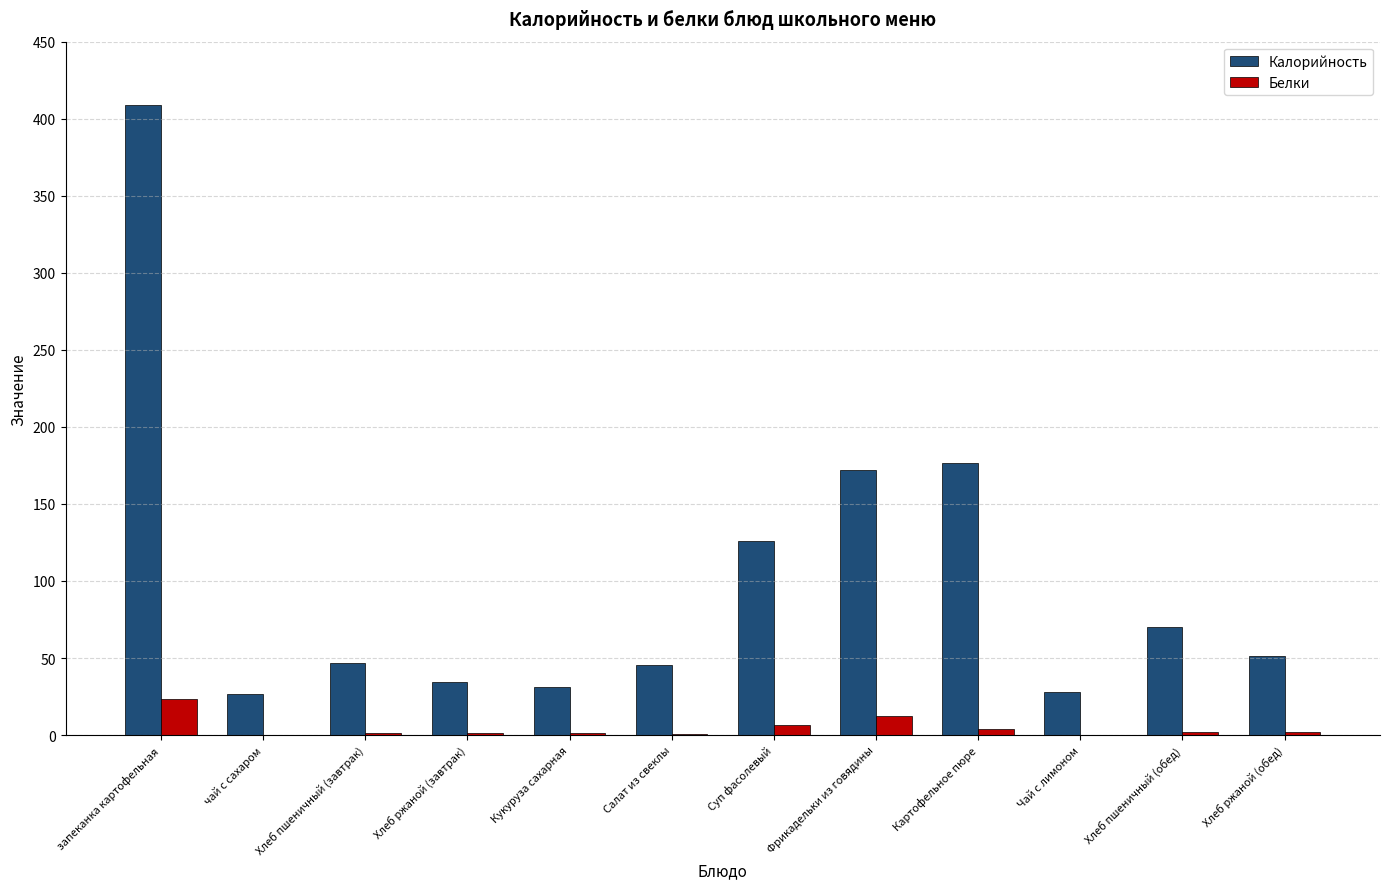

Which label corresponds to the largest value in the chart?

запеканка картофельная